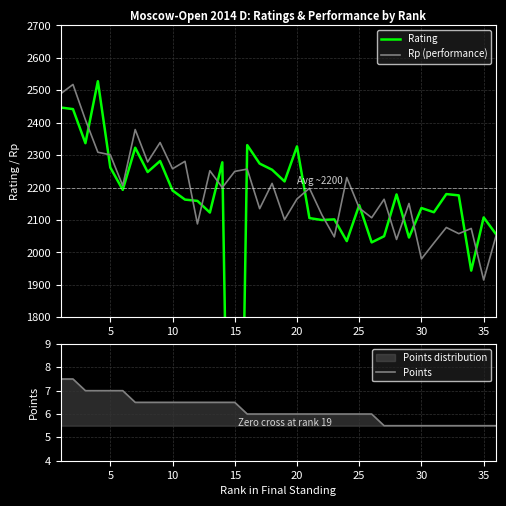

What is the sum of all Rating values?

76902.0